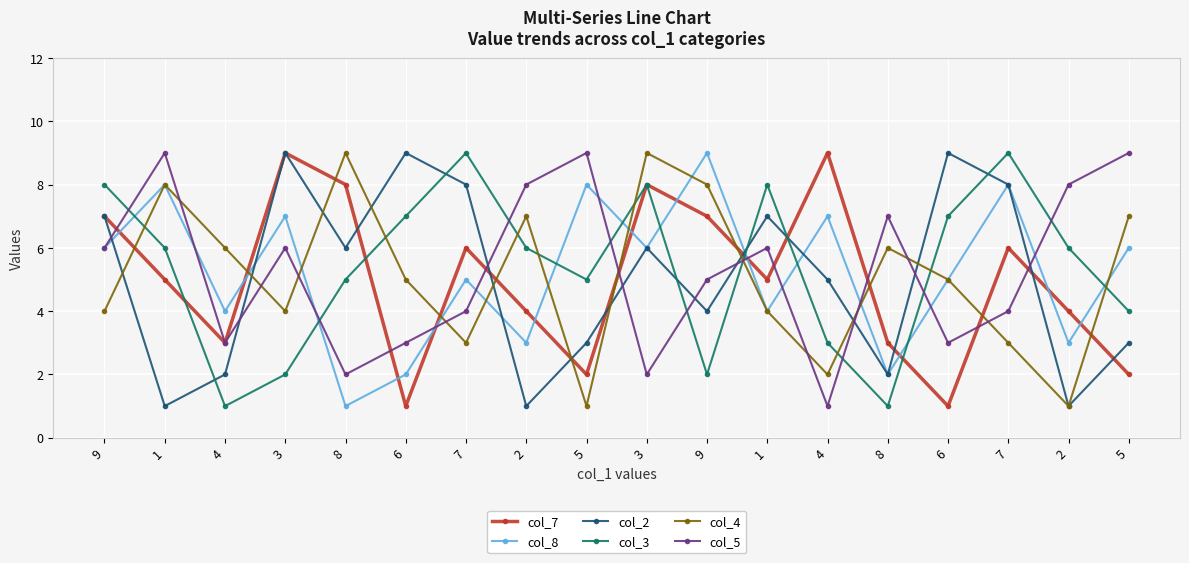

Is this an area chart (filled region under the line)?

No